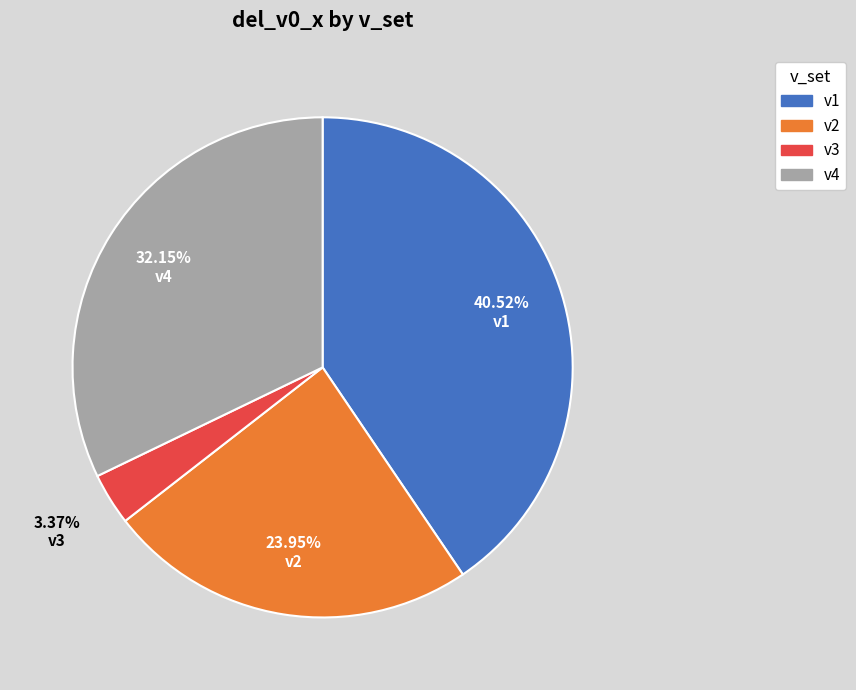

Is it true that v1 is 53% of the pie?

False